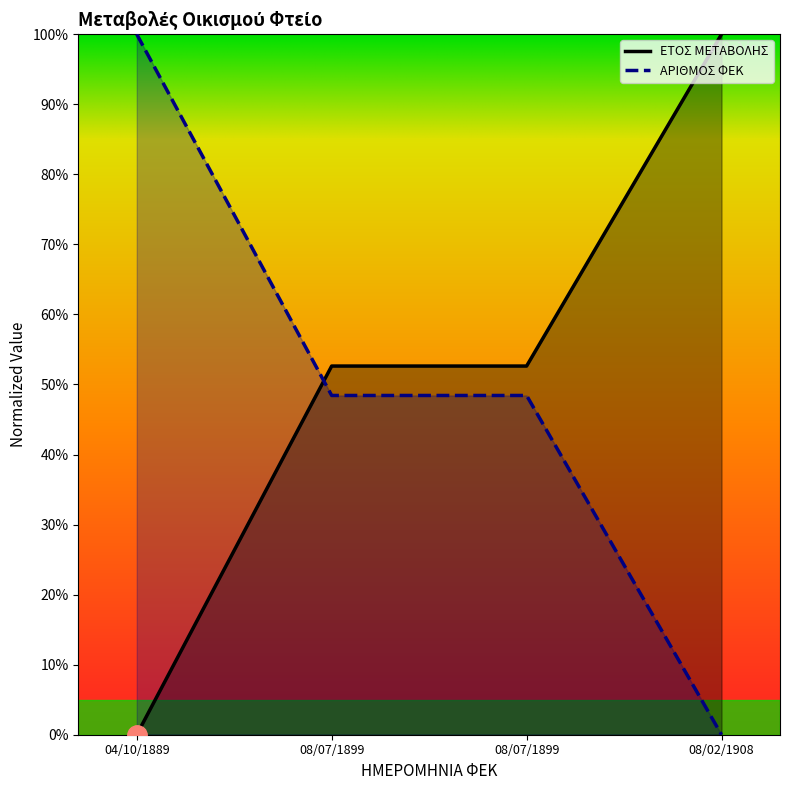

At how many categories does at least one series exceed 76?

2